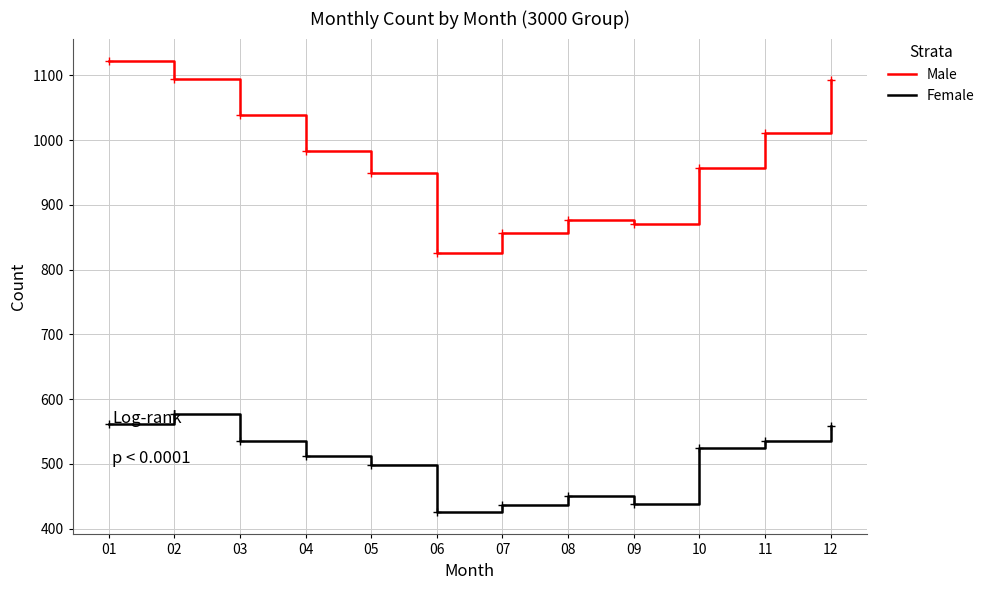

List the series in order of their peak value, lowest first.

Female, Male